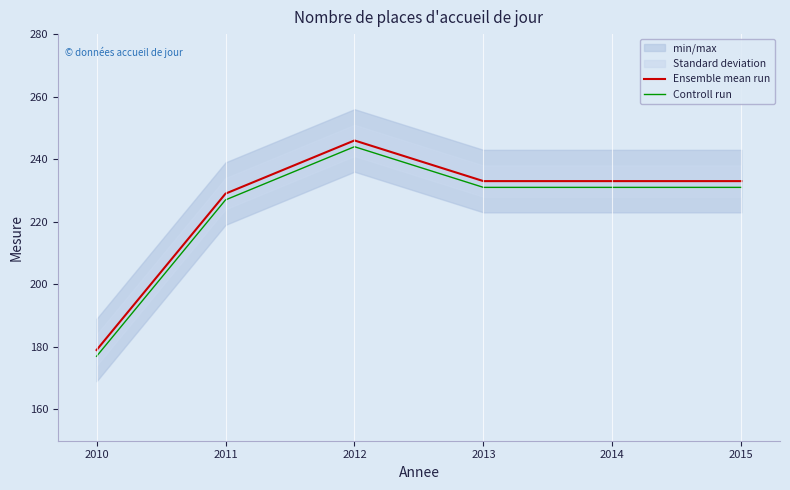

What is the value of the Ensemble mean run point at the 6th from the left?

233